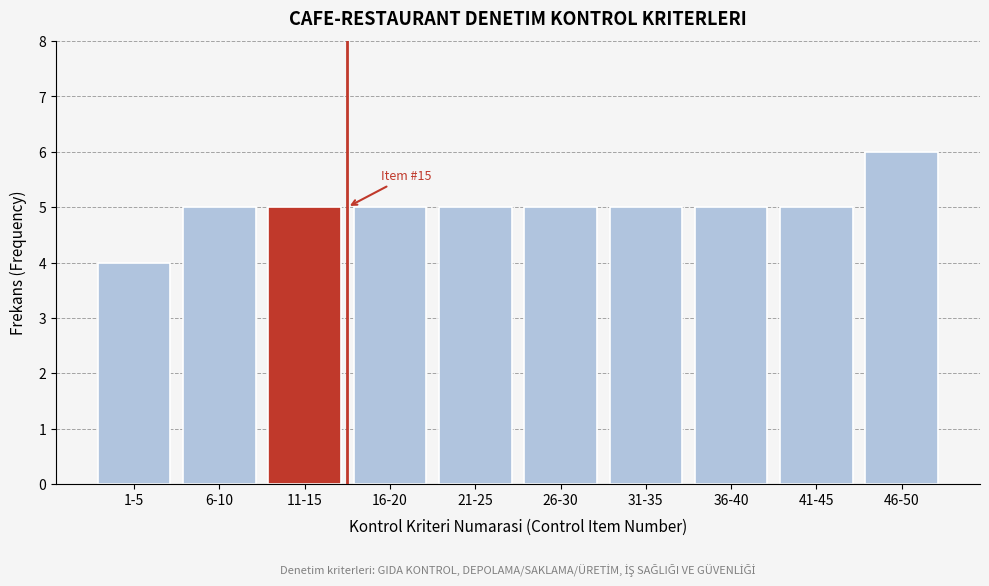

Reading left to right, transcribe all the data shown in this chart.

4	5	5	5	5	5	5	5	5	6